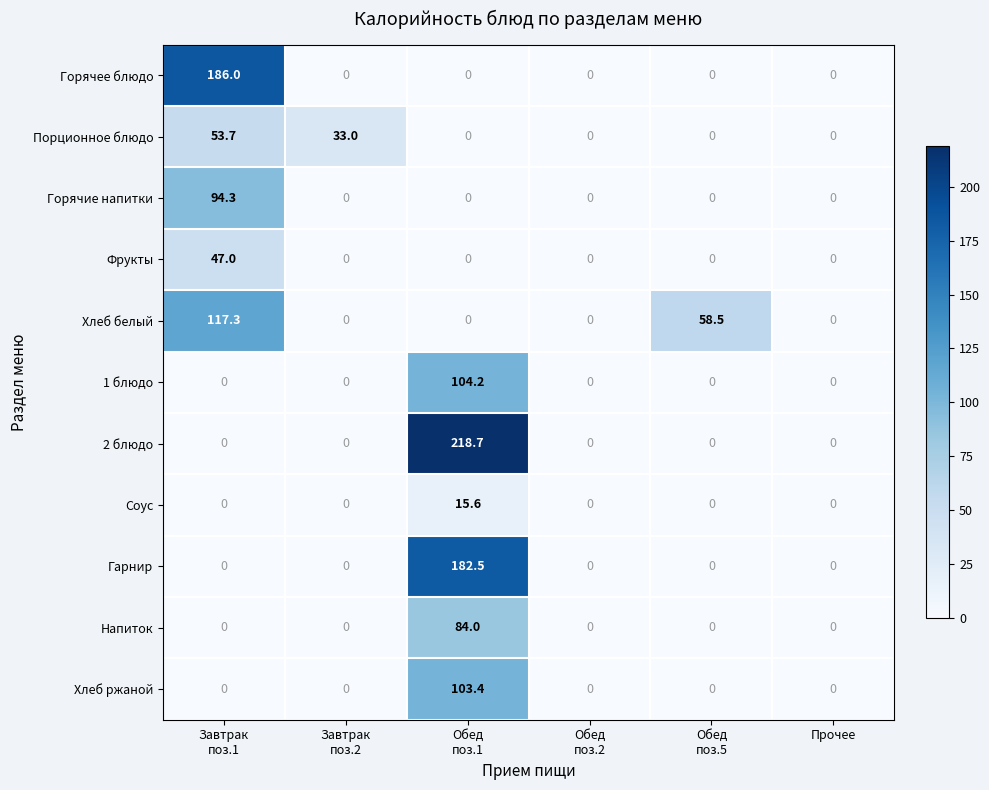

What is the maximum value for Фрукты?

47.0